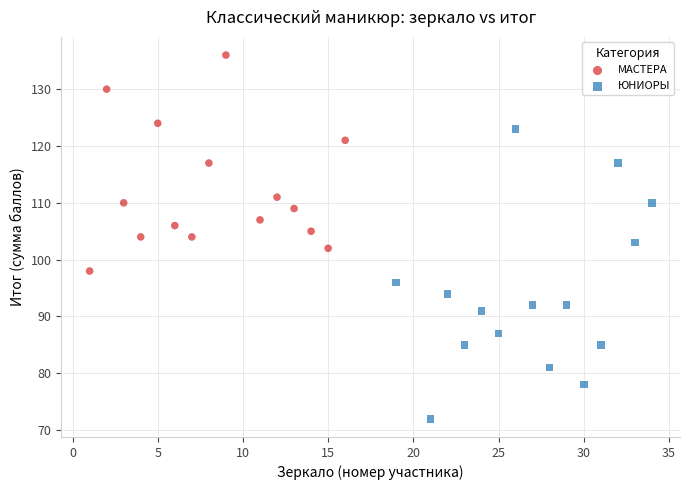

Which series reaches the minimum Y coordinate?

ЮНИОРЫ